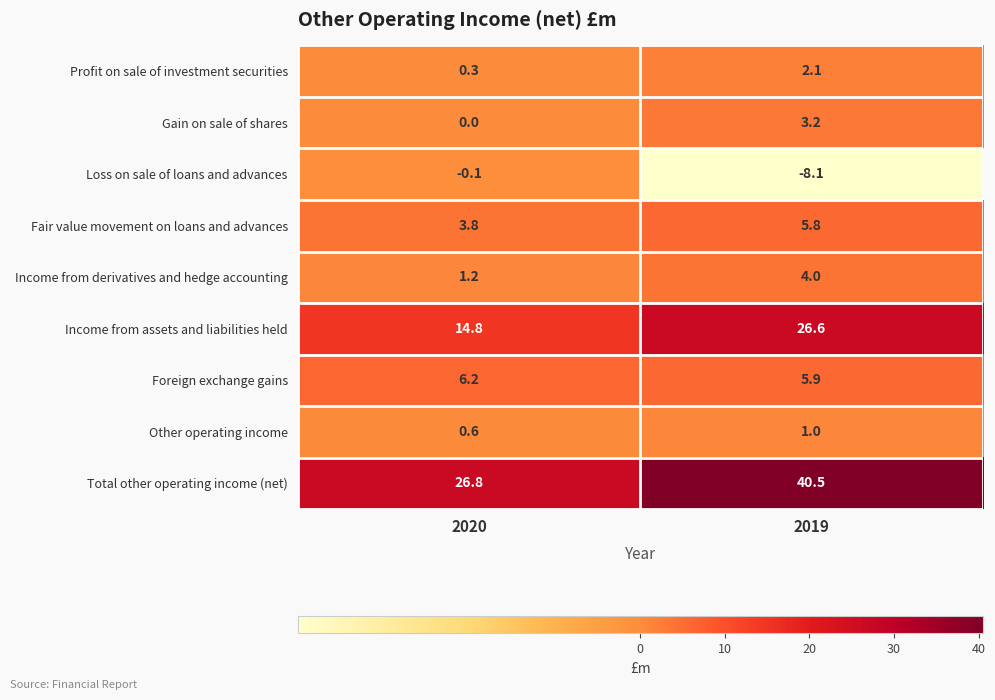

How many data points does each series have?

2